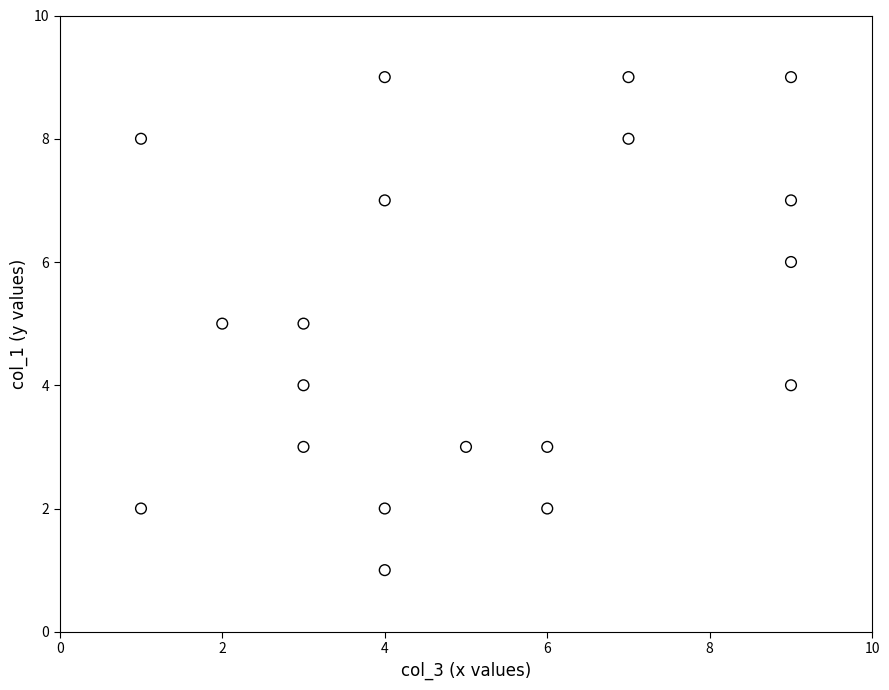

What is the range of Y values (max minus min)?

8